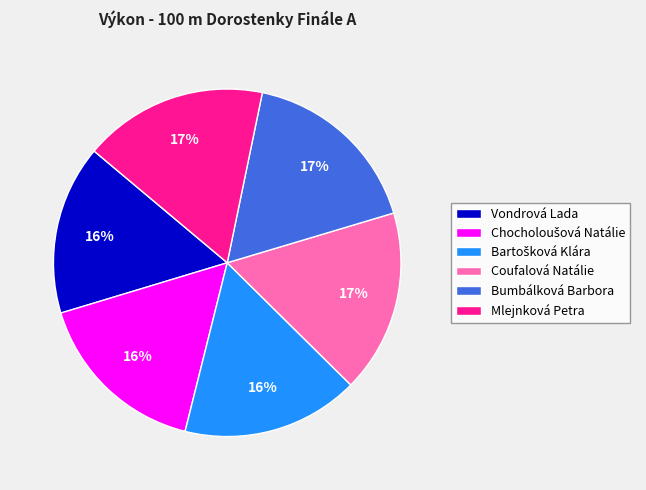

Count the number of slices in the pie.

6